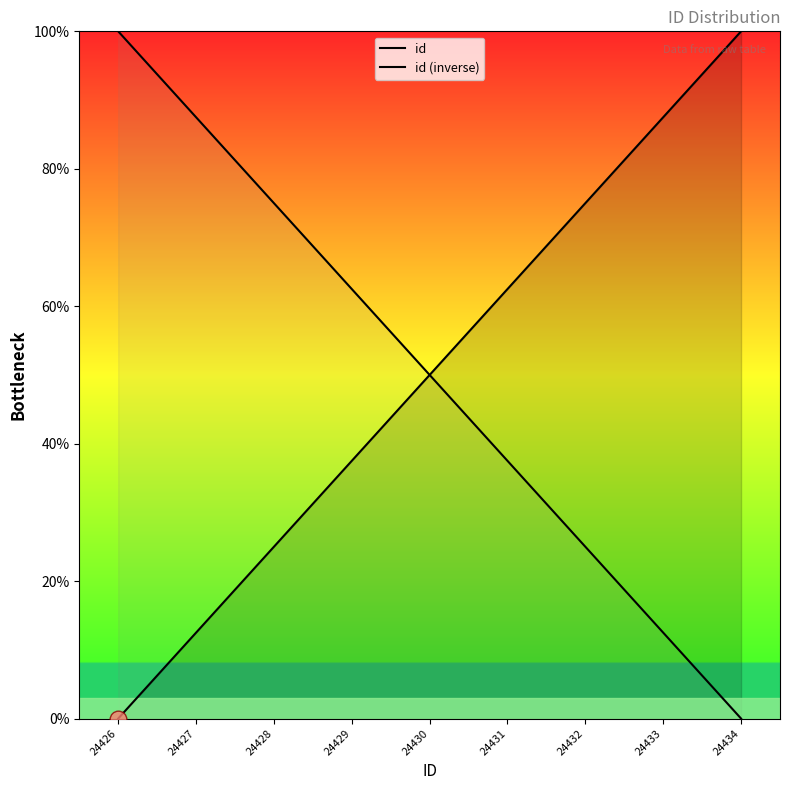

The id (inverse) series shows 0.0 at 24434. True or false?

True